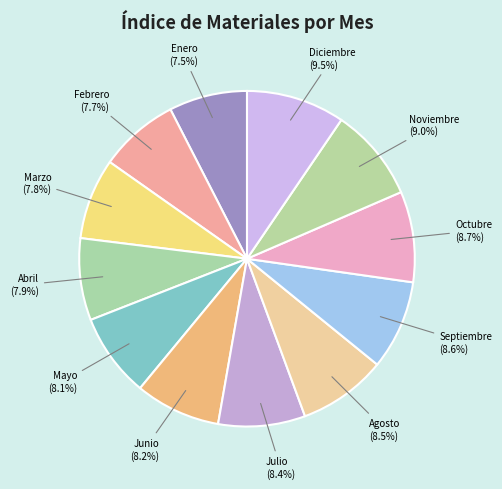

Does Septiembre account for over 50% of the chart?

No